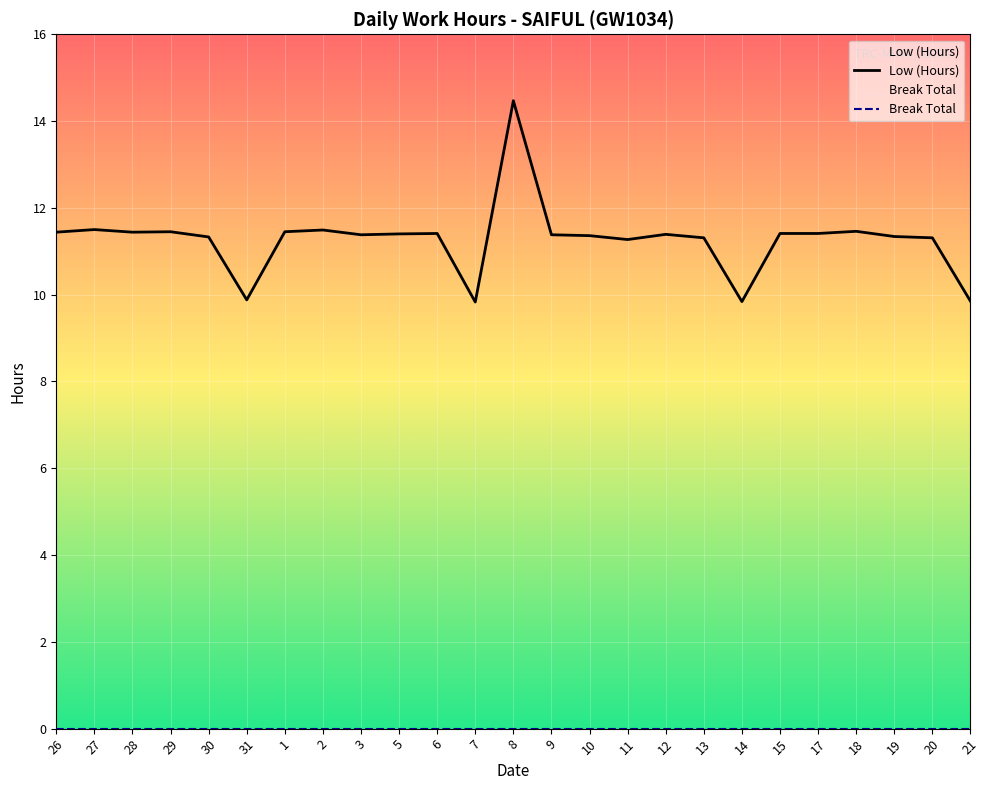

Which has a higher value, 1 or 8?

8